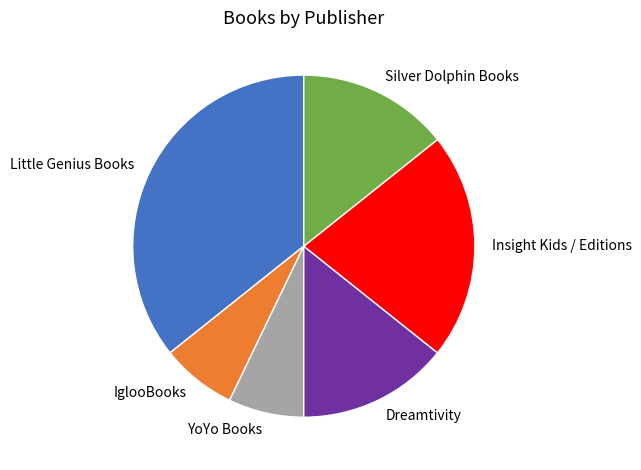

How many segments does this pie chart have?

6